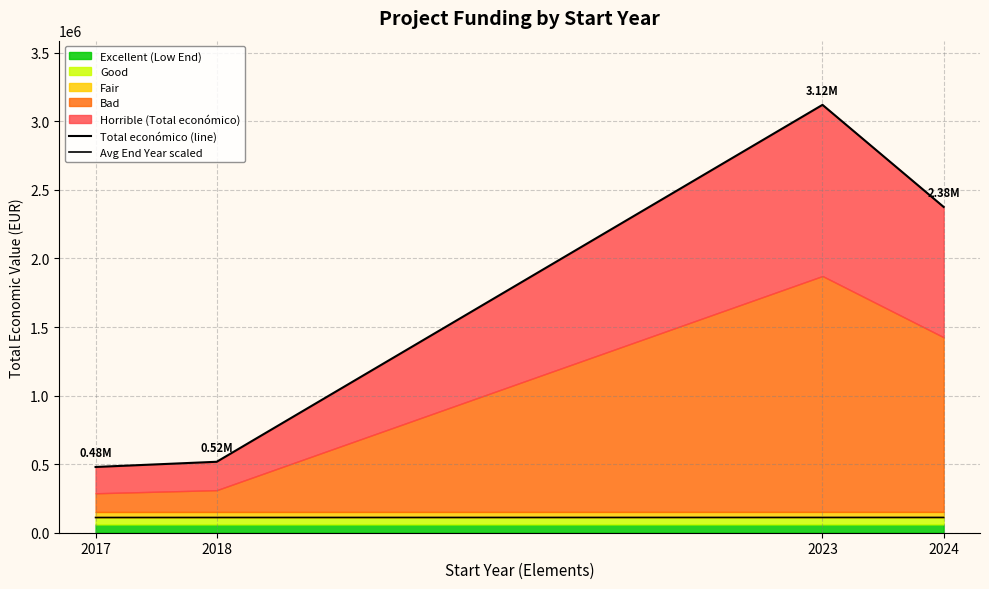

What is the highest value of the Total económico (line) series?

3120609.0